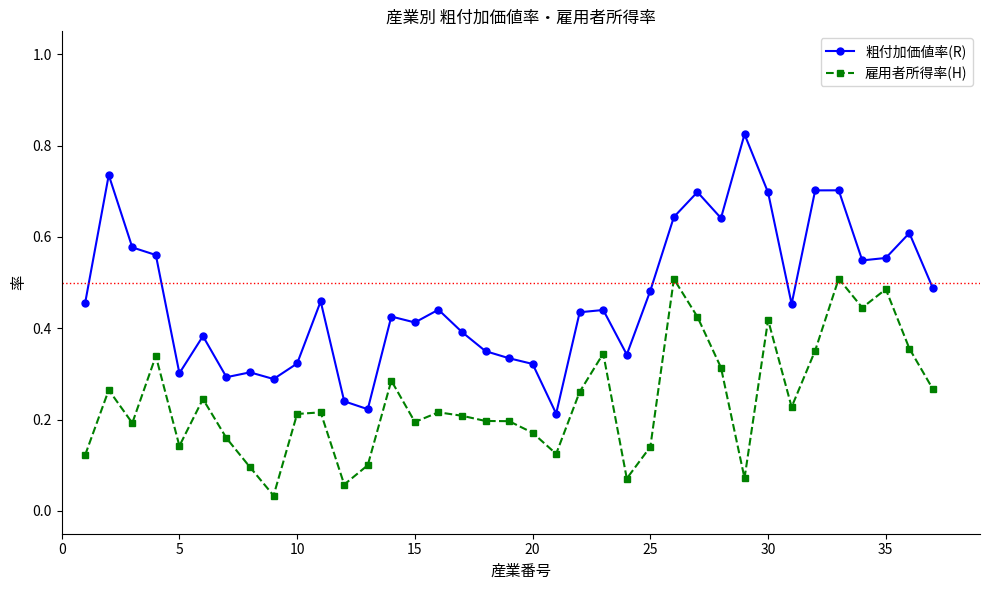

Rank the series by their average value, from lowest to highest.

雇用者所得率(H), 粗付加価値率(R)